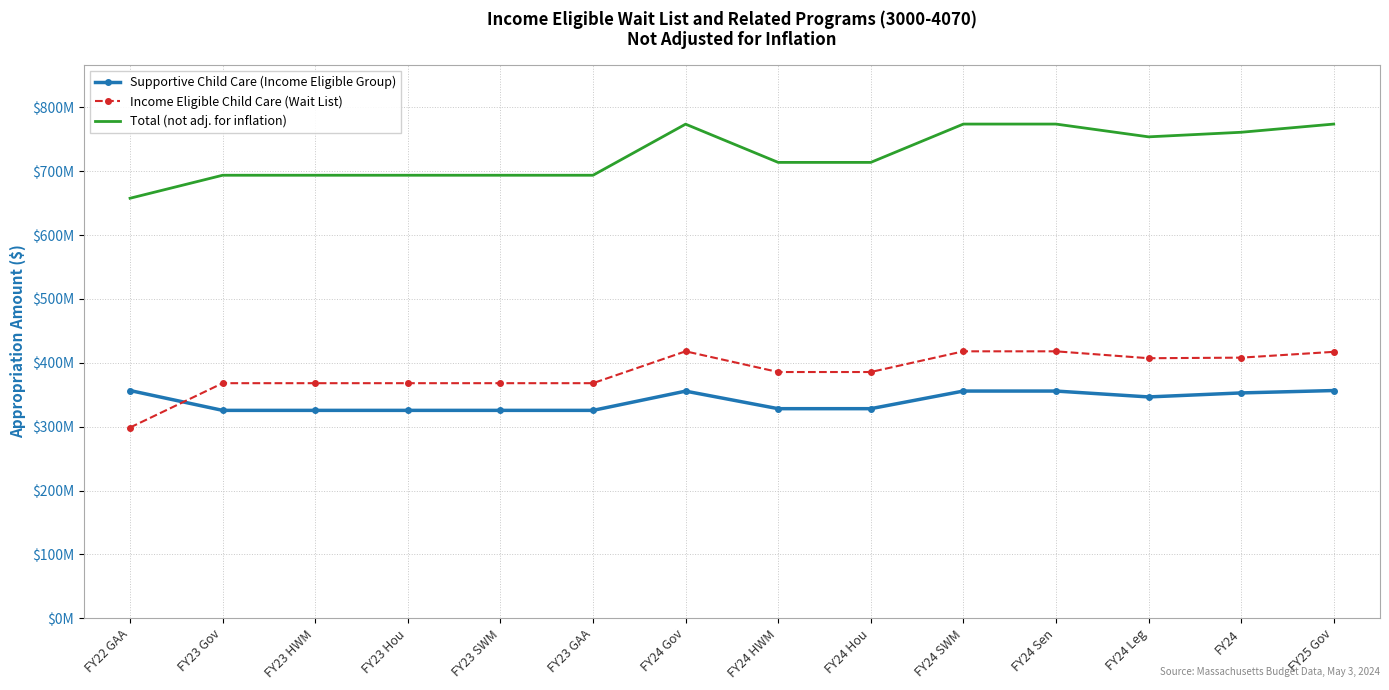

What is the difference between the second highest and minimum values in the Income Eligible Child Care (Wait List) series?

119289309